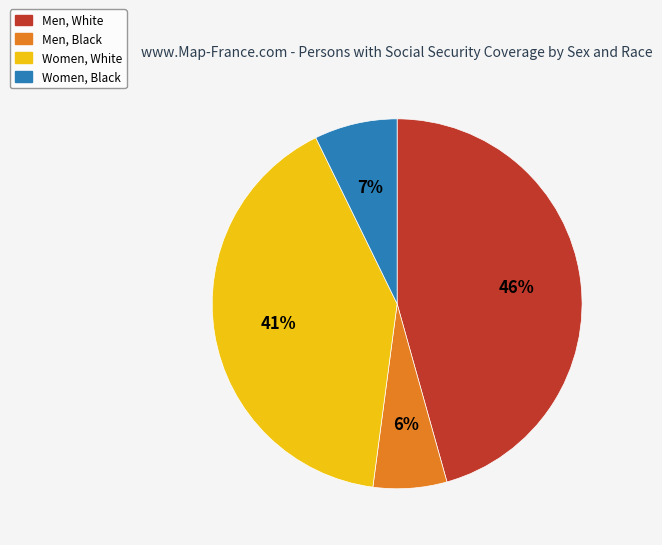

What is the largest slice in the pie chart?

Men, White